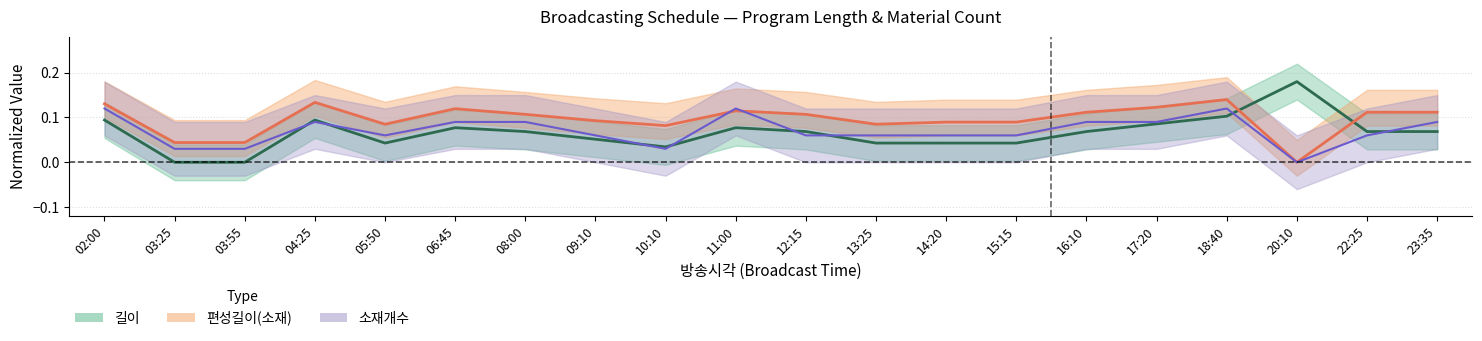

Reading left to right, transcribe all the data shown in this chart.

길이: 0.1	0.0	0.0	0.1	0.0	0.1	0.1	0.1	0.0	0.1	0.1	0.0	0.0	0.0	0.1	0.1	0.1	0.2	0.1	0.1
편성길이(소재): 0.1	0.0	0.0	0.1	0.1	0.1	0.1	0.1	0.1	0.1	0.1	0.1	0.1	0.1	0.1	0.1	0.1	0.0	0.1	0.1
소재개수: 0.1	0.0	0.0	0.1	0.1	0.1	0.1	0.1	0.0	0.1	0.1	0.1	0.1	0.1	0.1	0.1	0.1	0.0	0.1	0.1